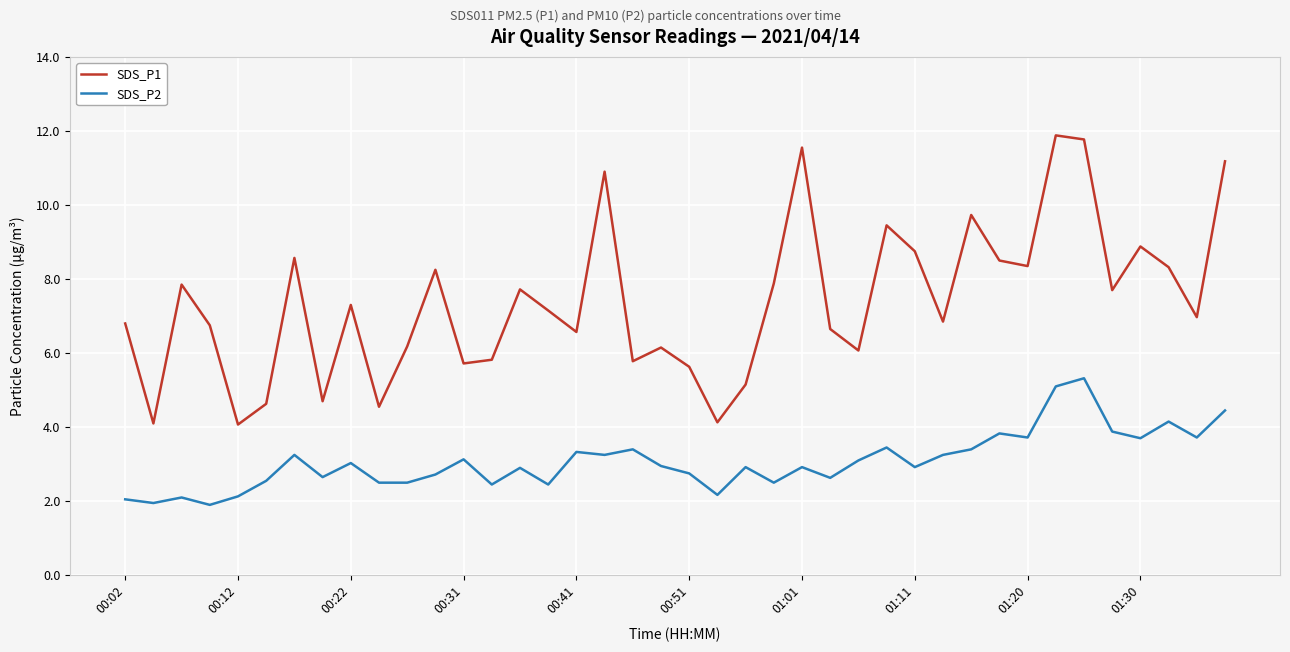

What is the difference between the maximum and minimum values in the SDS_P1 series?

7.8